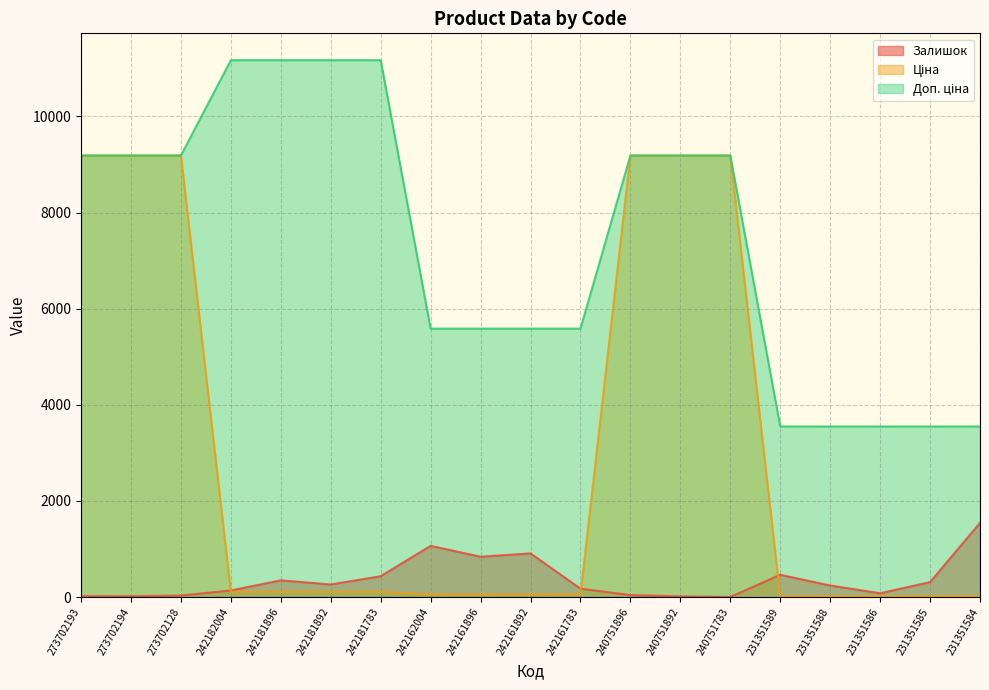

Read the Залишок value at 273702194.

19.0